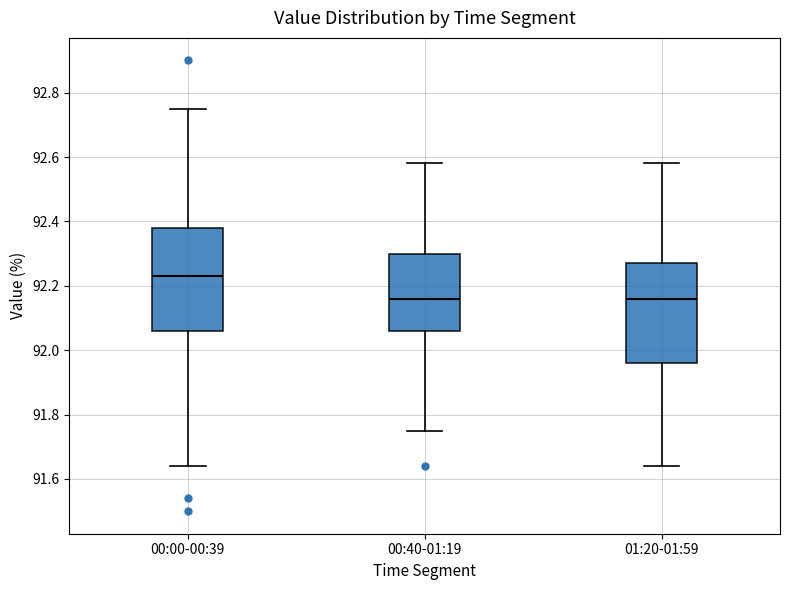

Where is the upper edge of the box for 00:40-01:19 on the y-axis? The values are not printed on the chart, so give them approximately, as read against the axis.

92.30